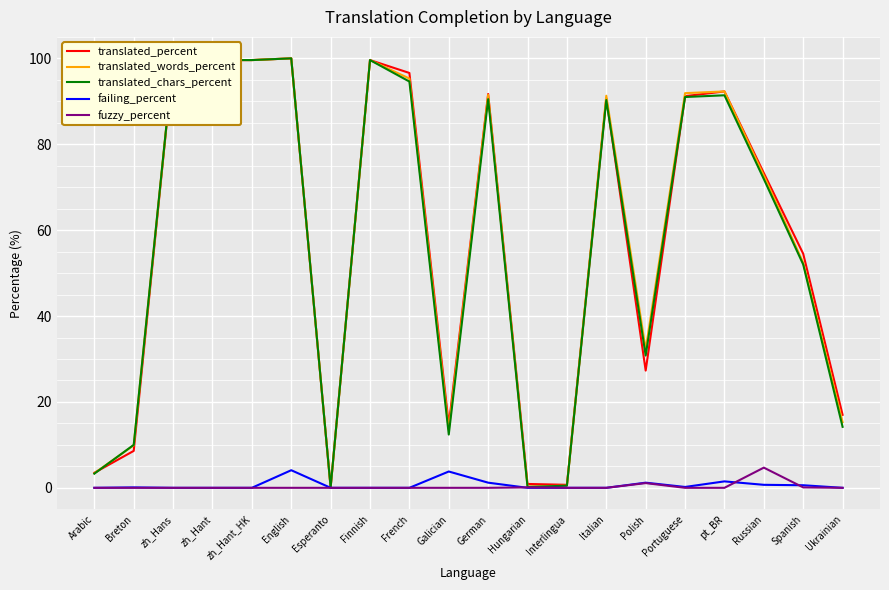

What position from the right is zh_Hant_HK?

16